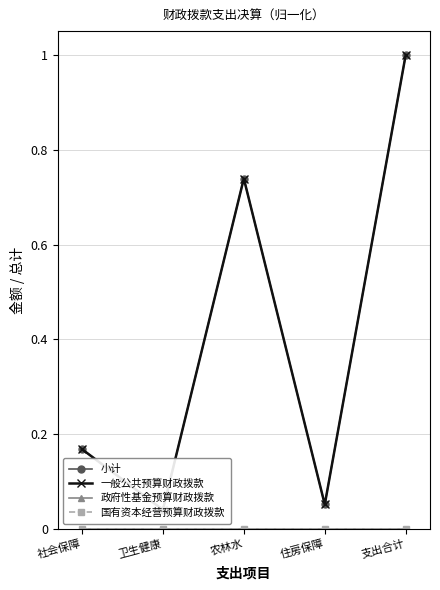

Rank the series by their maximum value, from highest to lowest.

小计, 一般公共预算财政拨款, 政府性基金预算财政拨款, 国有资本经营预算财政拨款